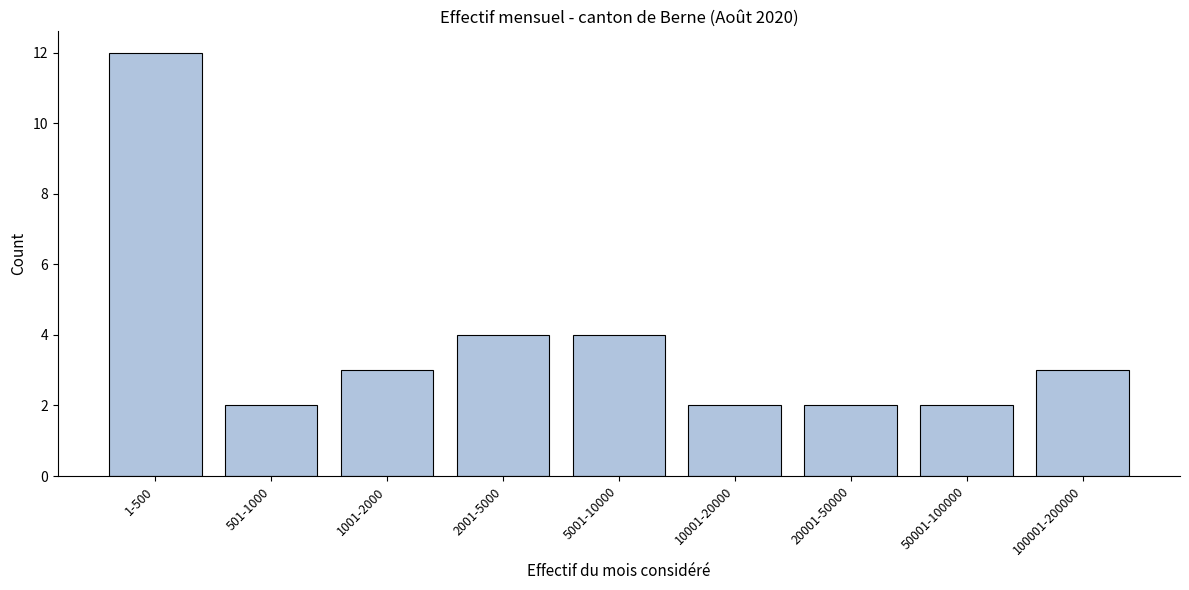

Reading left to right, list all the values displayed in this chart.

12	2	3	4	4	2	2	2	3